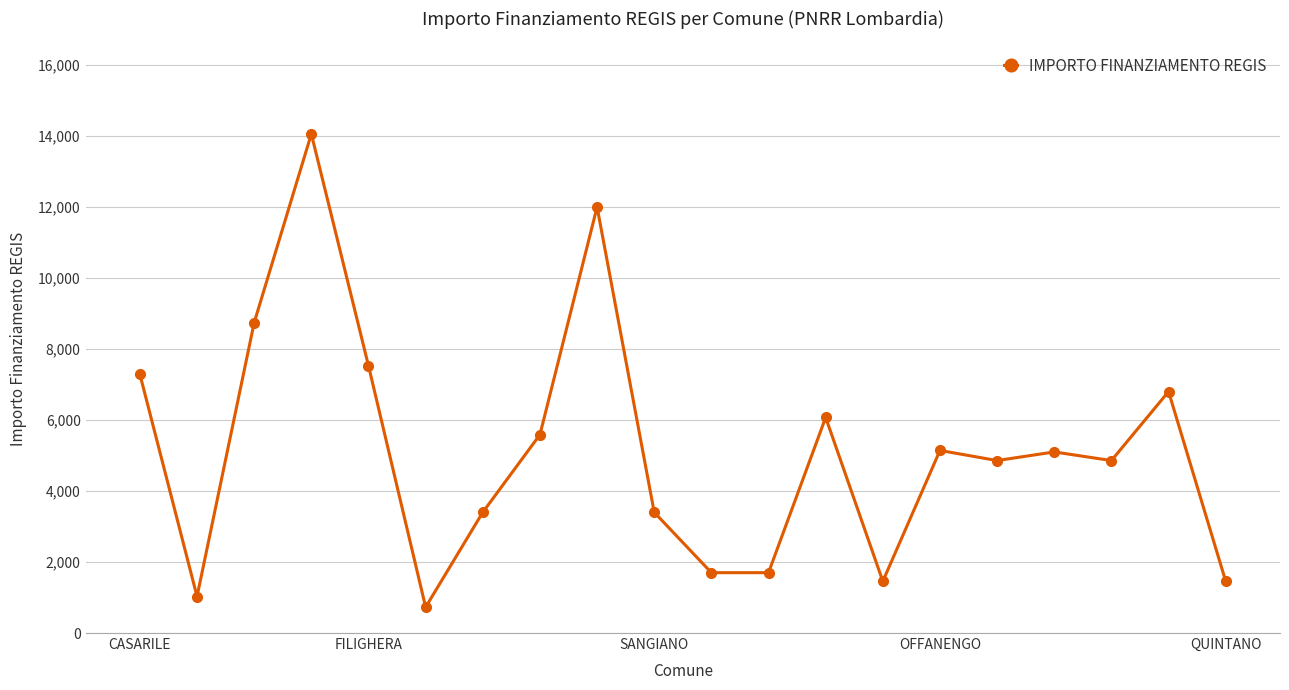

What is the average value?

5148